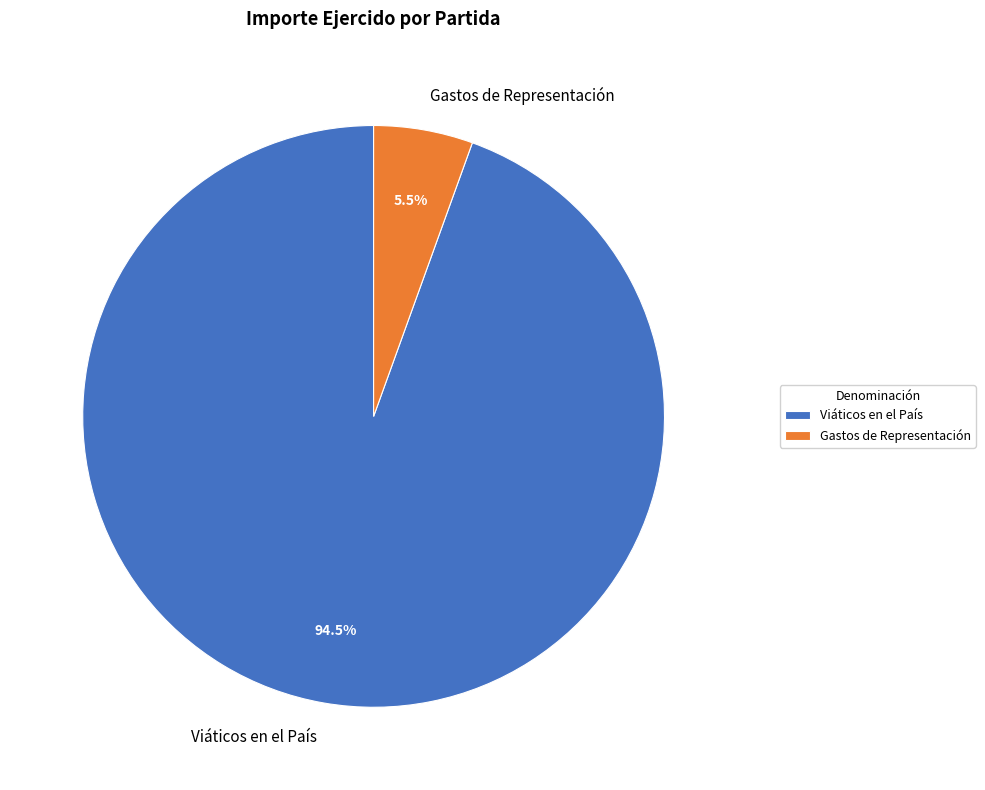

What is the largest slice in the pie chart?

Viáticos en el País